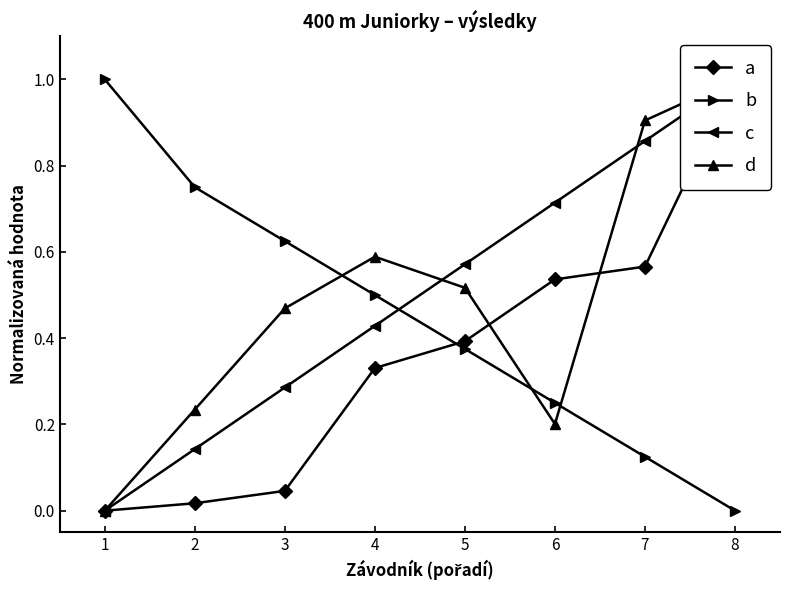

Reading left to right, transcribe all the data shown in this chart.

a: 0.0	0.0	0.0	0.3	0.4	0.5	0.6	1.0
b: 1.0	0.8	0.6	0.5	0.4	0.2	0.1	0.0
c: 0.0	0.1	0.3	0.4	0.6	0.7	0.9	1.0
d: 0.0	0.2	0.5	0.6	0.5	0.2	0.9	1.0